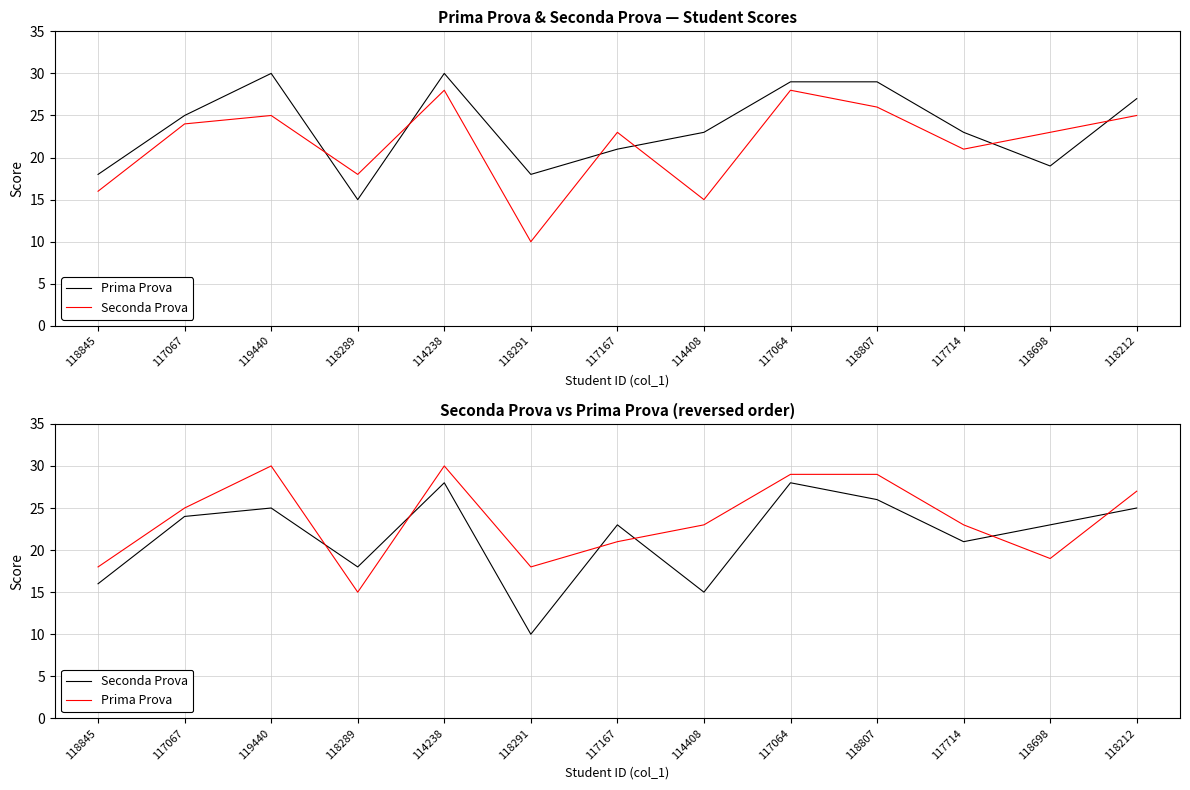

Which series has the largest range (max minus min)?

Seconda Prova